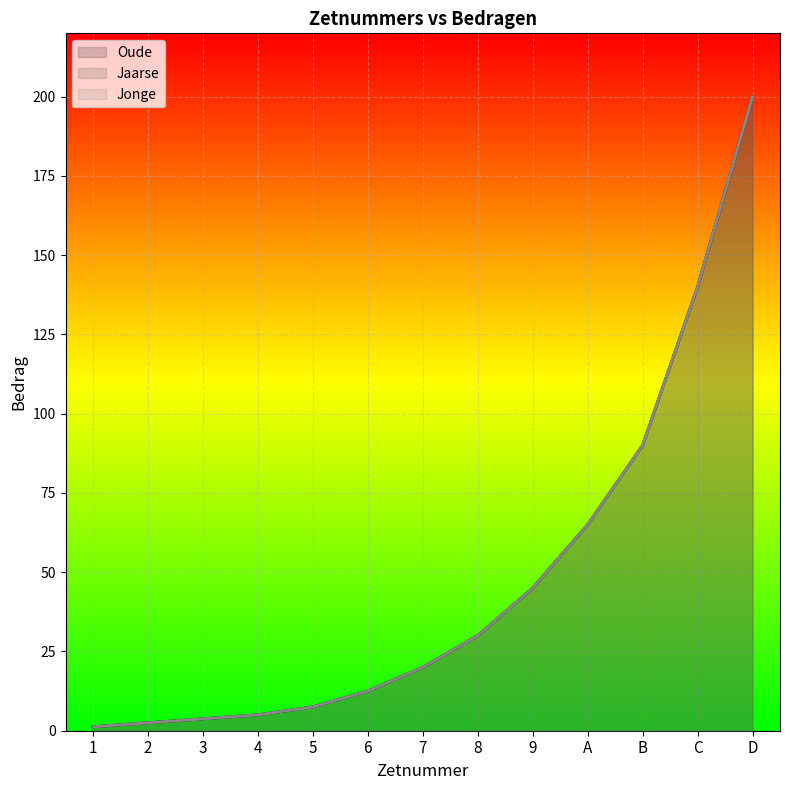

The Oude series shows 12.5 at 6. True or false?

True